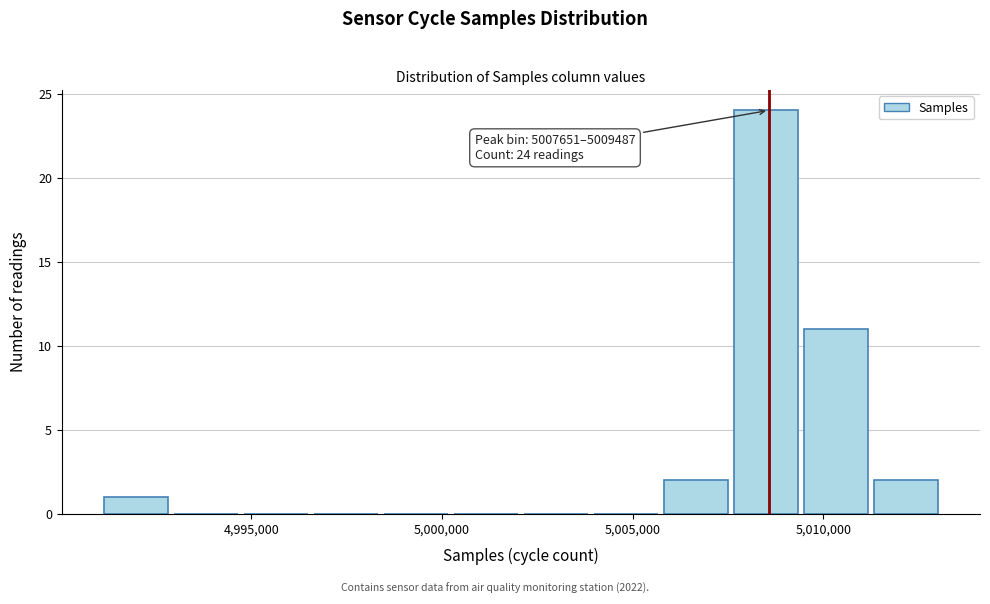

Around what value on the x-axis is the tallest bar? Give the approximate position of its centre, as read against the axis.

5008500